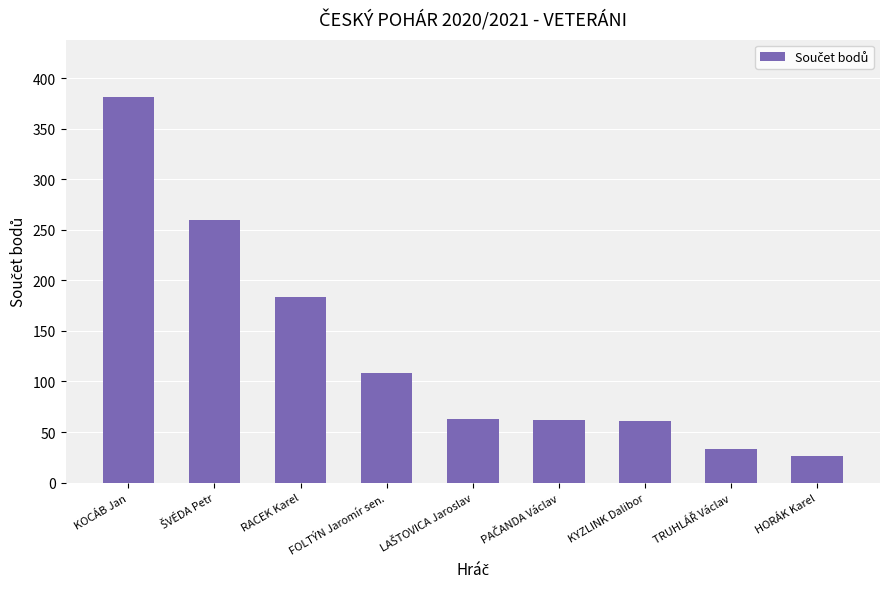

What is the label of the 1st bar from the right?

HORÁK Karel